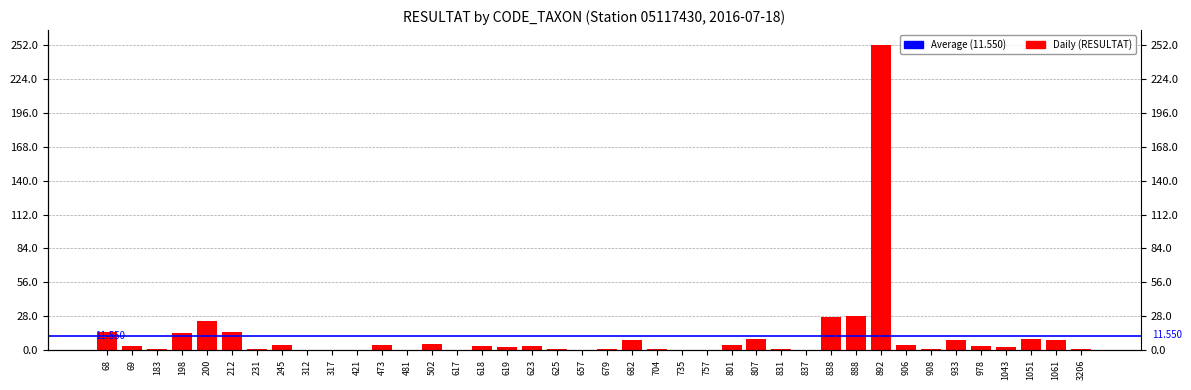

Rank the categories by value from highest to lowest.

892, 888, 838, 200, 68, 212, 198, 807, 1051, 682, 933, 1061, 502, 245, 473, 801, 906, 69, 618, 623, 978, 619, 1043, 183, 231, 625, 679, 704, 831, 908, 3206, 312, 317, 421, 481, 617, 657, 735, 757, 837